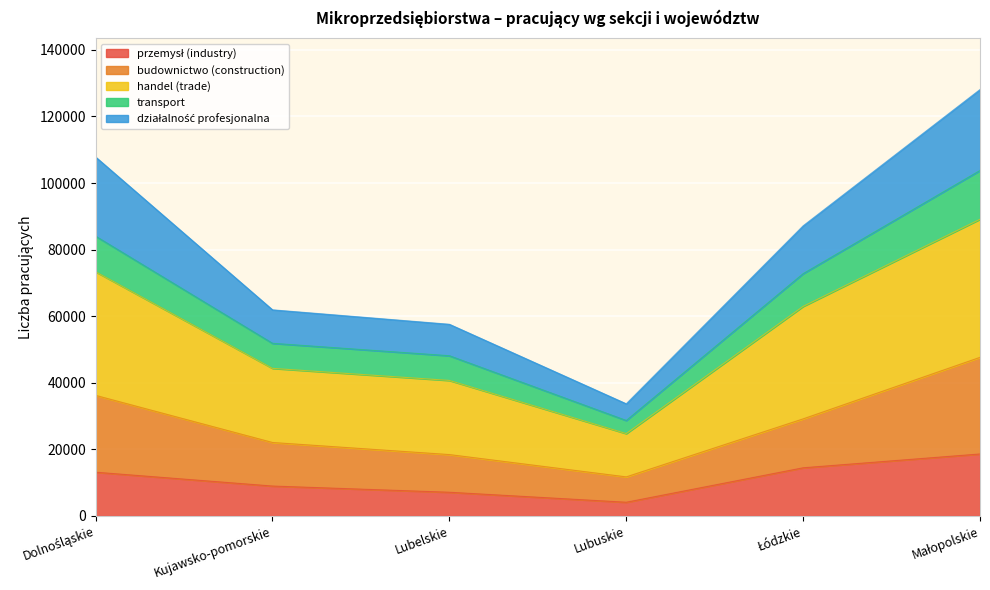

What is the total value across all series at Lubuskie?

33700